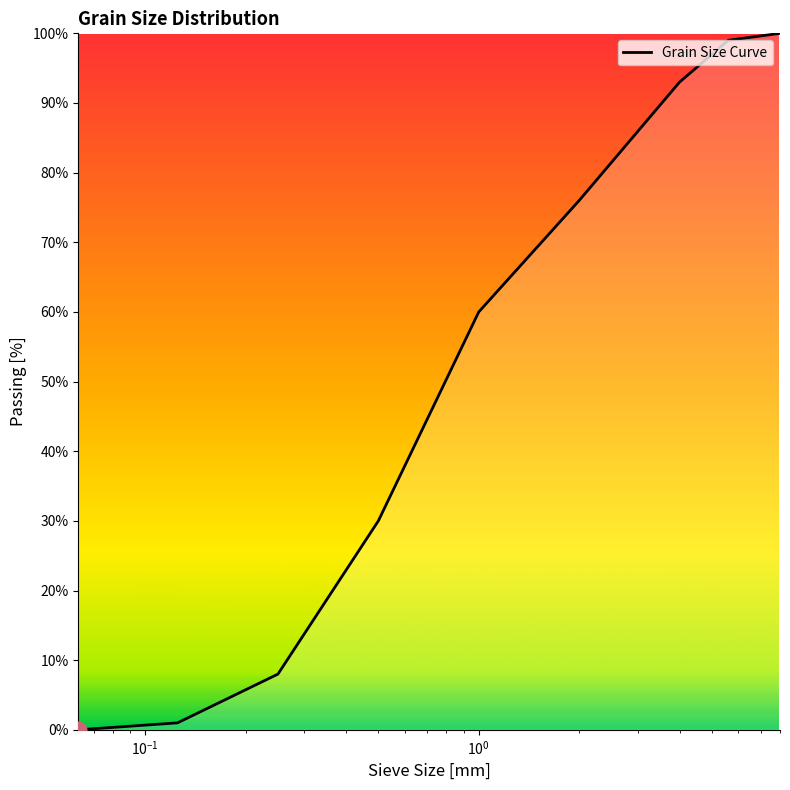

How many data points are less than 60?

4